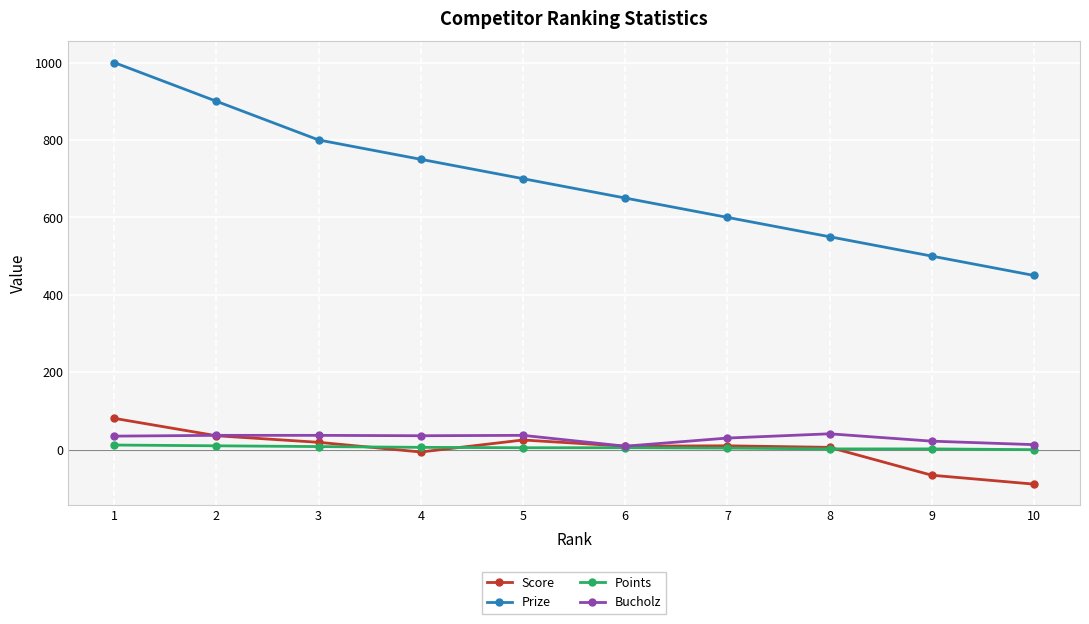

True or false: Points and Prize cross at least once.

False